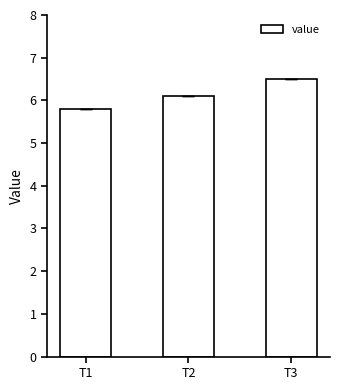

Which category has the lowest value across all series?

T1